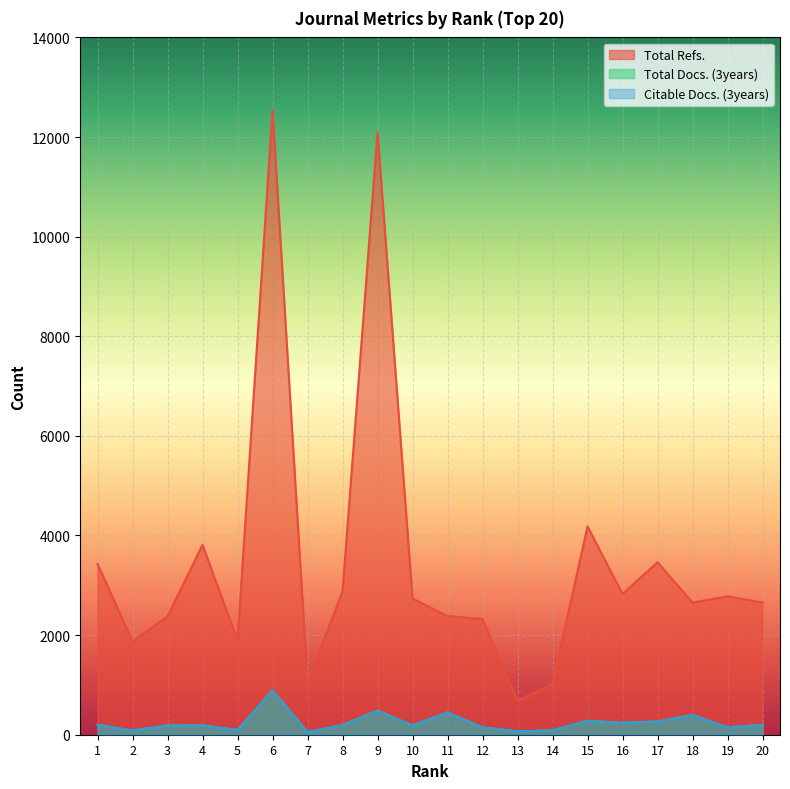

Reading left to right, what are all the values shown in this chart?

Total Refs.: 3427	1877	2377	3811	1887	12546	1041	2877	12090	2736	2382	2322	683	1019	4182	2824	3464	2653	2779	2654
Total Docs. (3years): 198	85	185	188	96	893	52	194	486	187	448	148	66	88	280	239	266	397	148	200
Citable Docs. (3years): 195	85	185	187	96	892	52	192	478	186	448	146	66	88	280	238	266	390	148	197